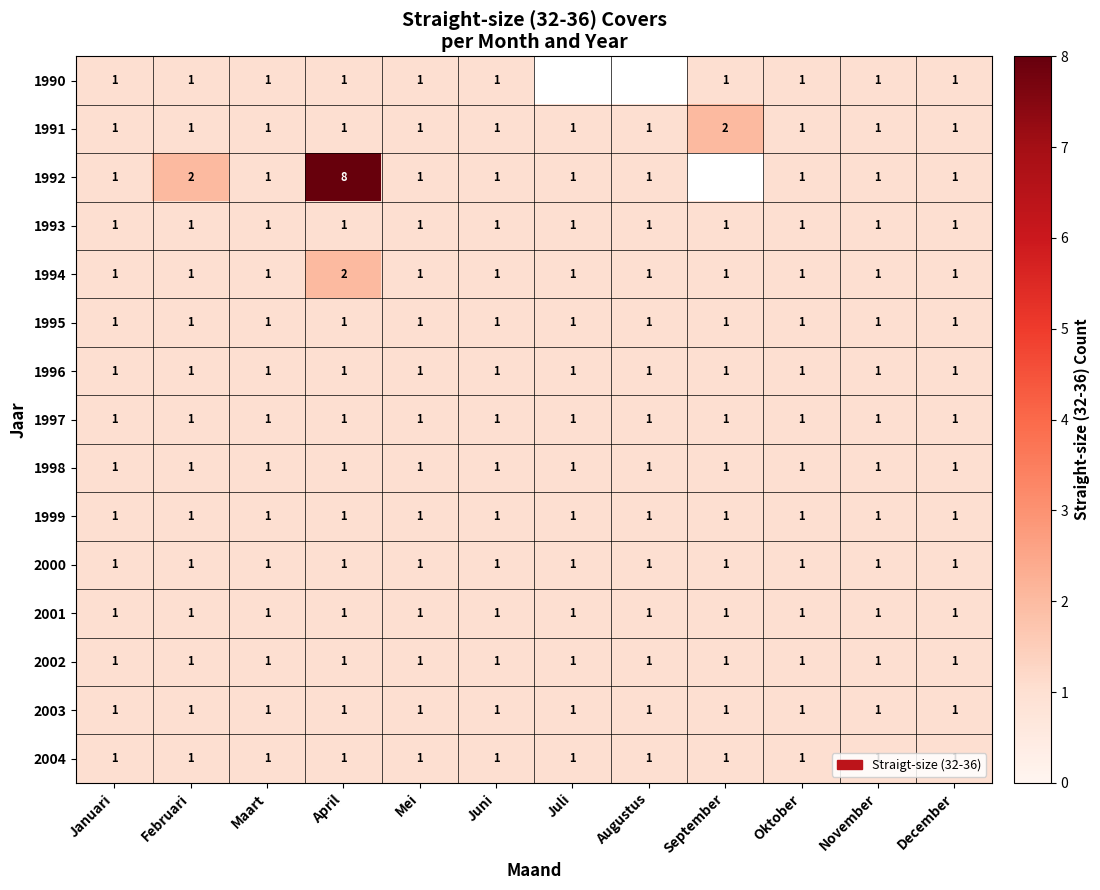

The 2004 series shows 1 at Mei. True or false?

True